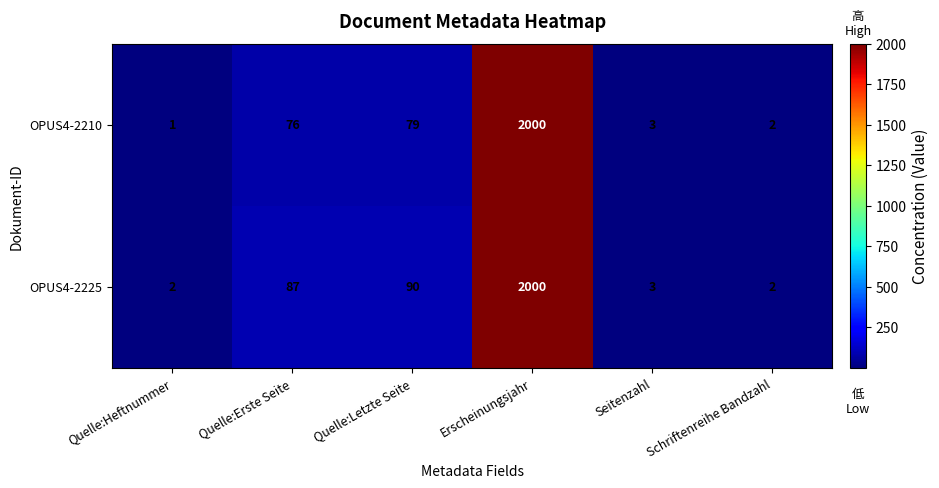

What is the sum of the OPUS4-2225 values at Quelle:Letzte Seite and Quelle:Heftnummer?

92